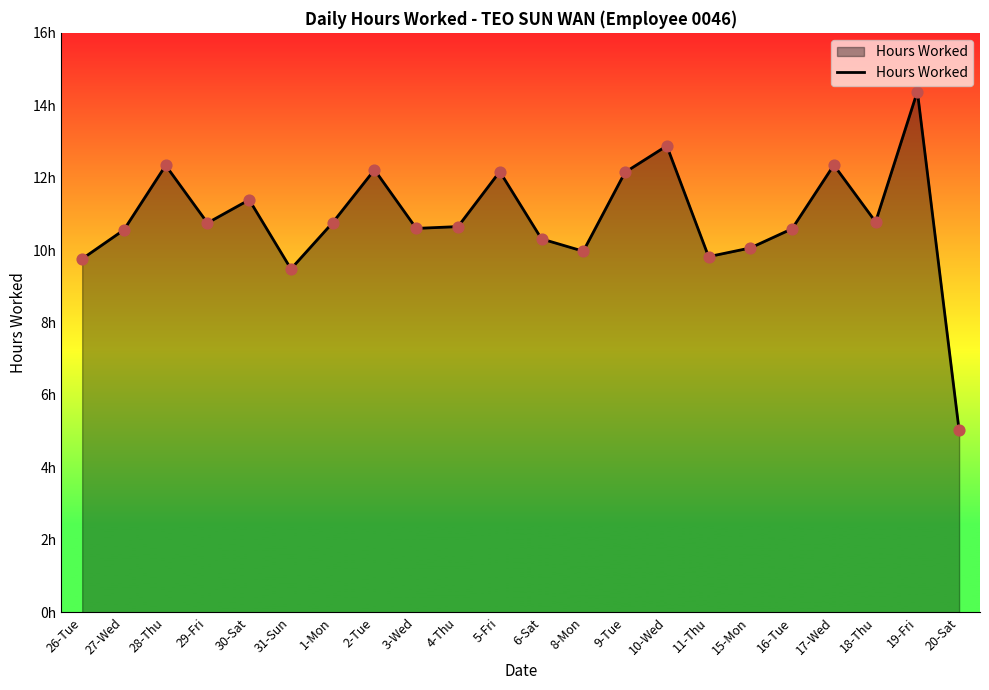

Which has a higher value, 3-Wed or 16-Tue?

3-Wed